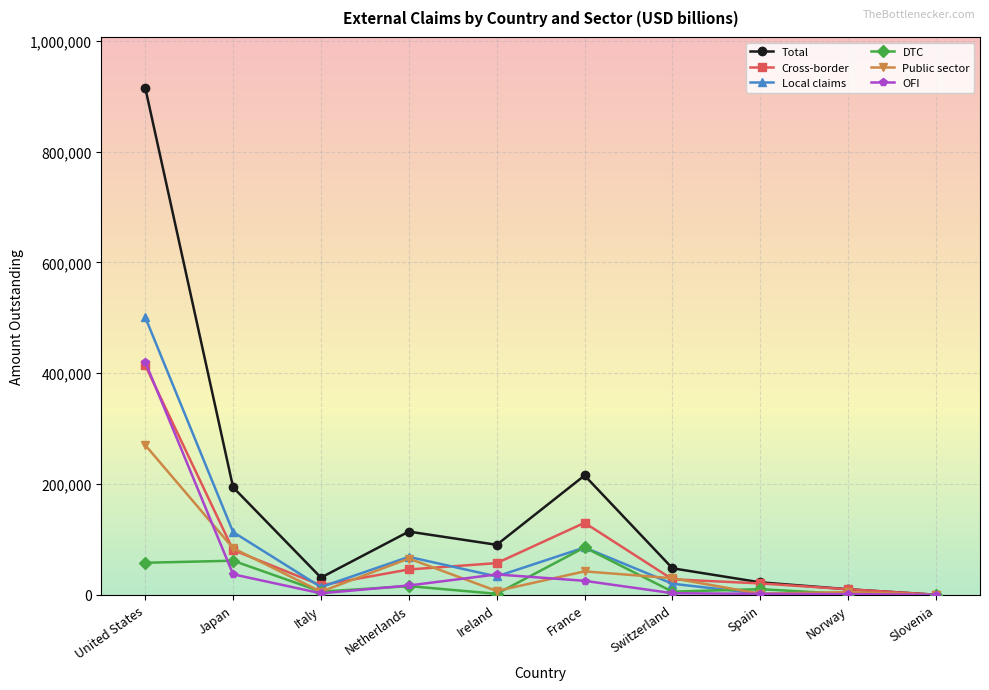

At which label does Total reach its peak?

United States